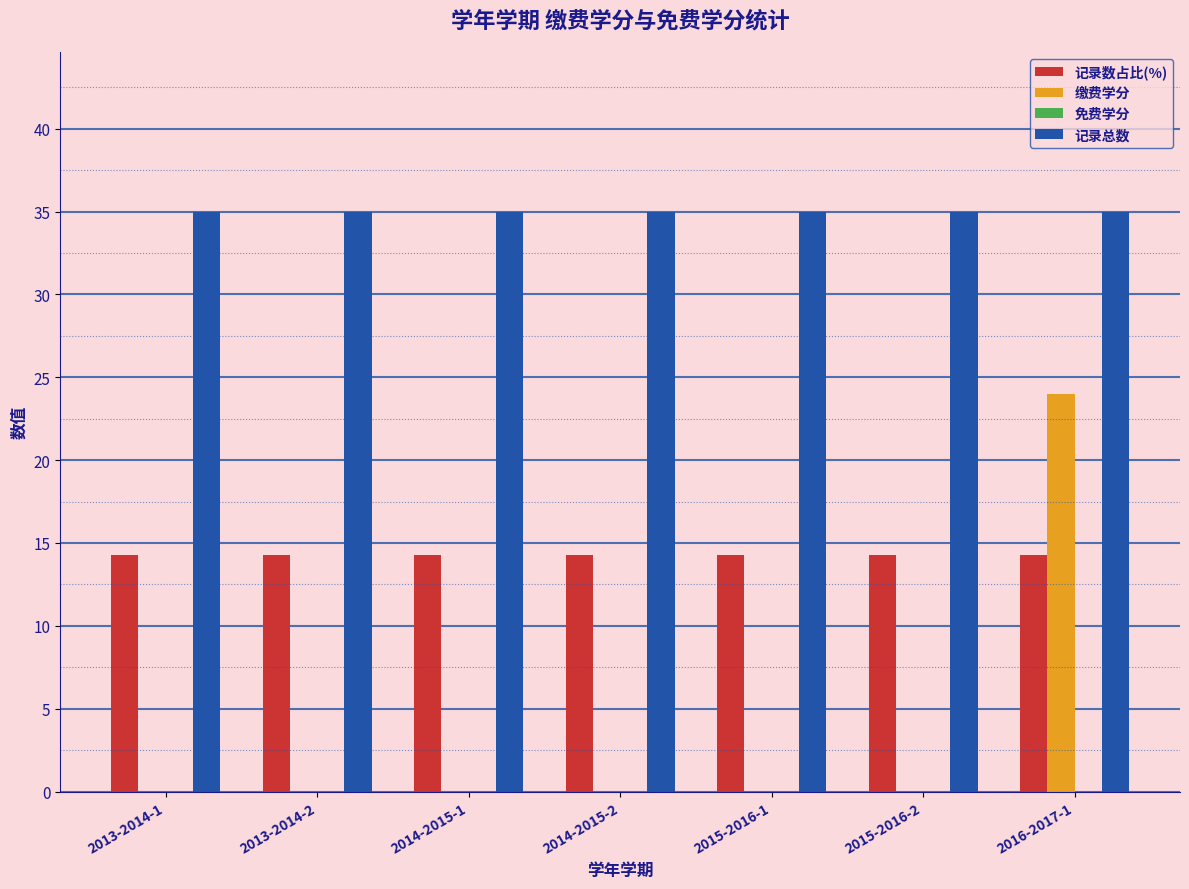

Is the value of 缴费学分 at 2014-2015-2 greater than the value of 记录总数 at 2015-2016-1?

No